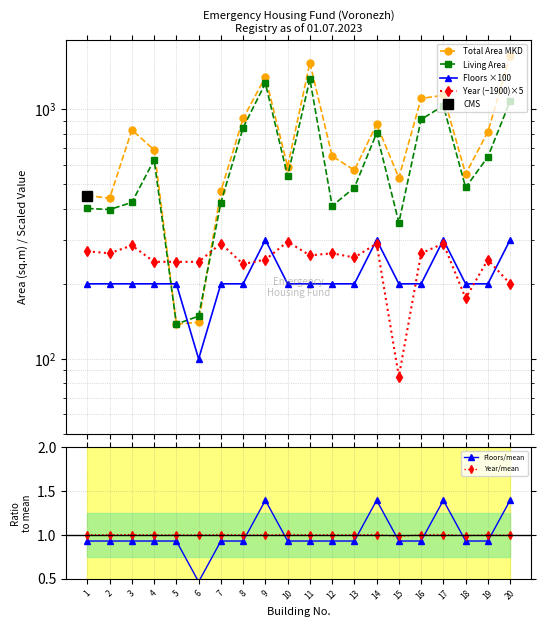

Rank the categories by Year/mean value from lowest to highest.

15, 18, 20, 8, 4, 5, 6, 9, 19, 13, 11, 2, 12, 16, 1, 3, 7, 14, 17, 10